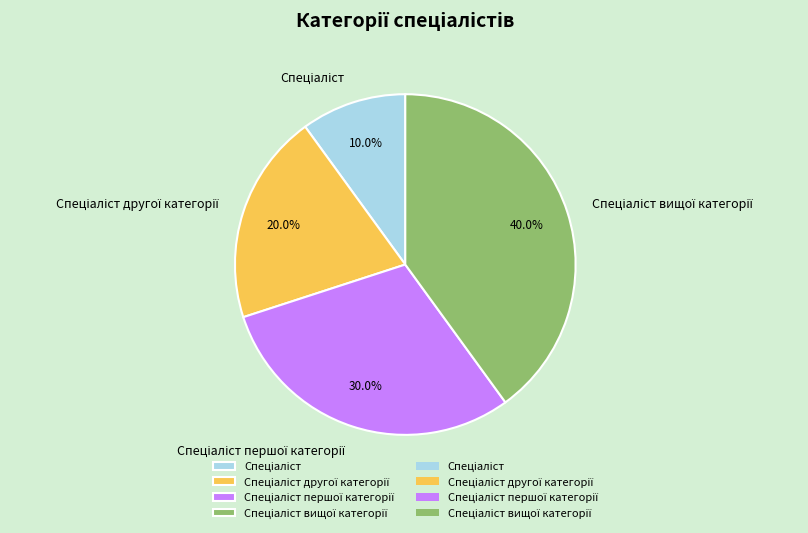

Does any single category account for the majority?

No